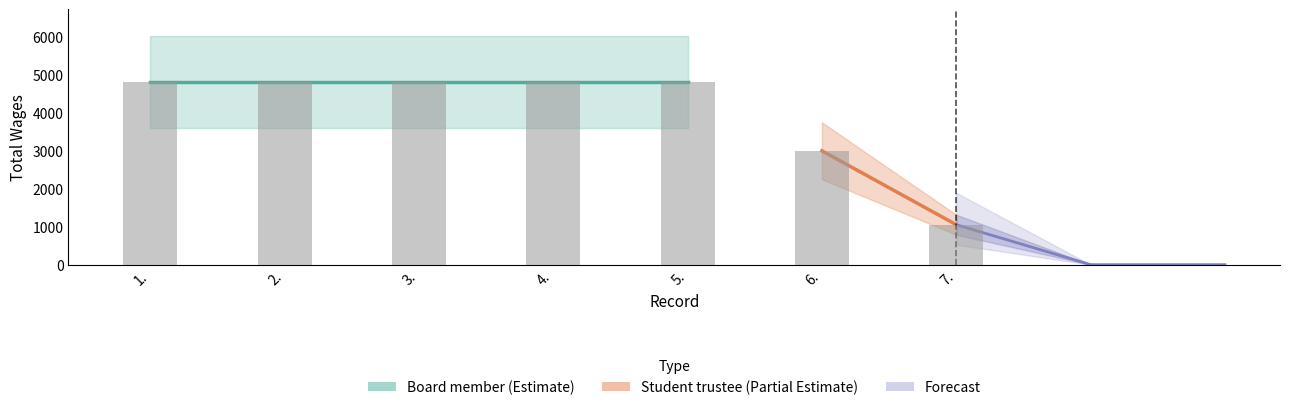

How many values are between 2993 and 4800?

6